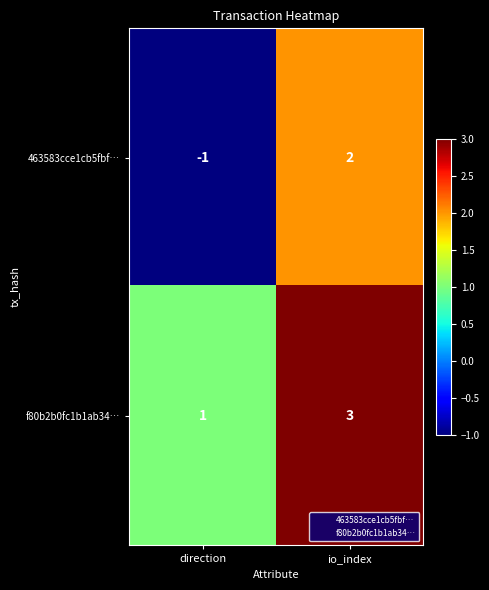

At io_index, list the series in order from largest to smallest.

f80b2b0fc1b1ab34…, 463583cce1cb5fbf…